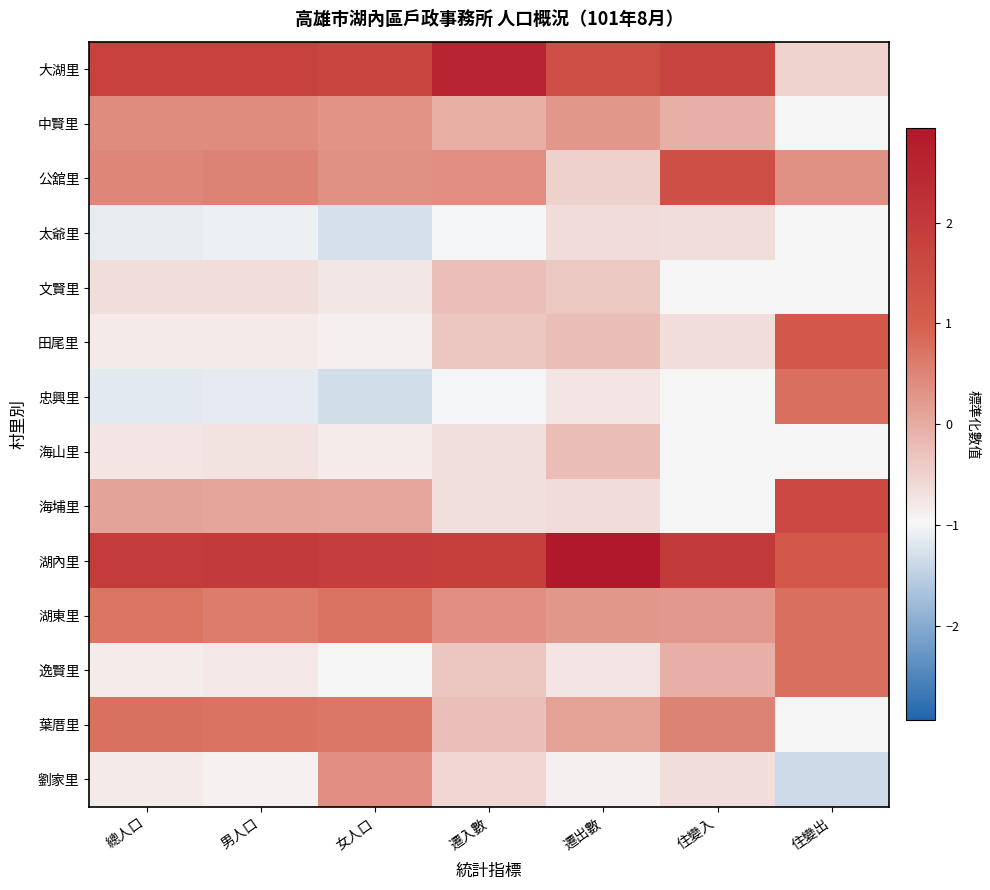

Which series has the largest total across all categories?

湖內里